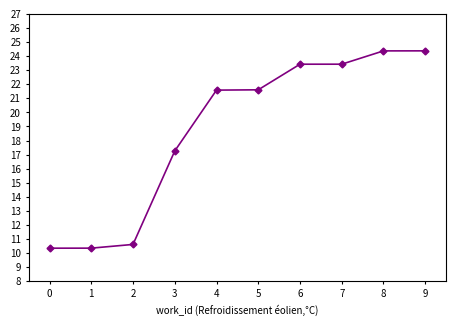

What is the greatest value displayed?

24.4